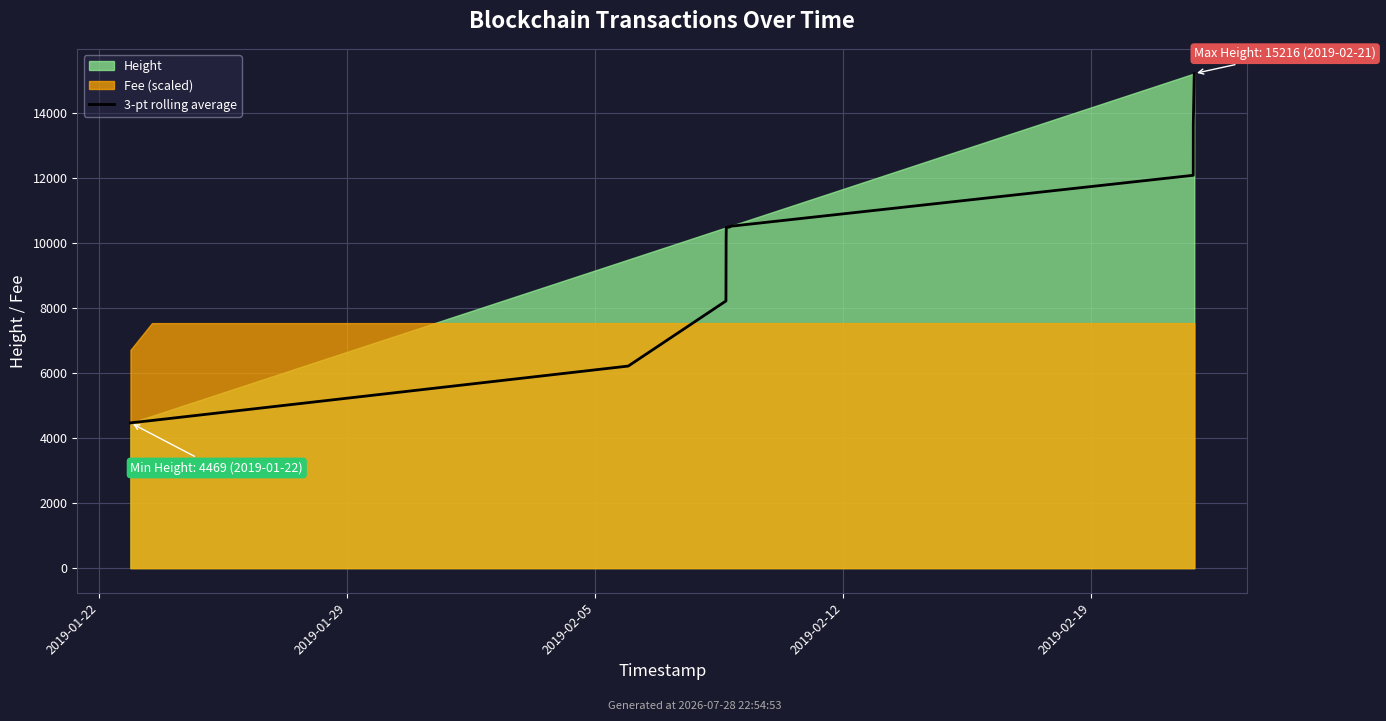

What is the value of the 7th point from the left?

10482.7